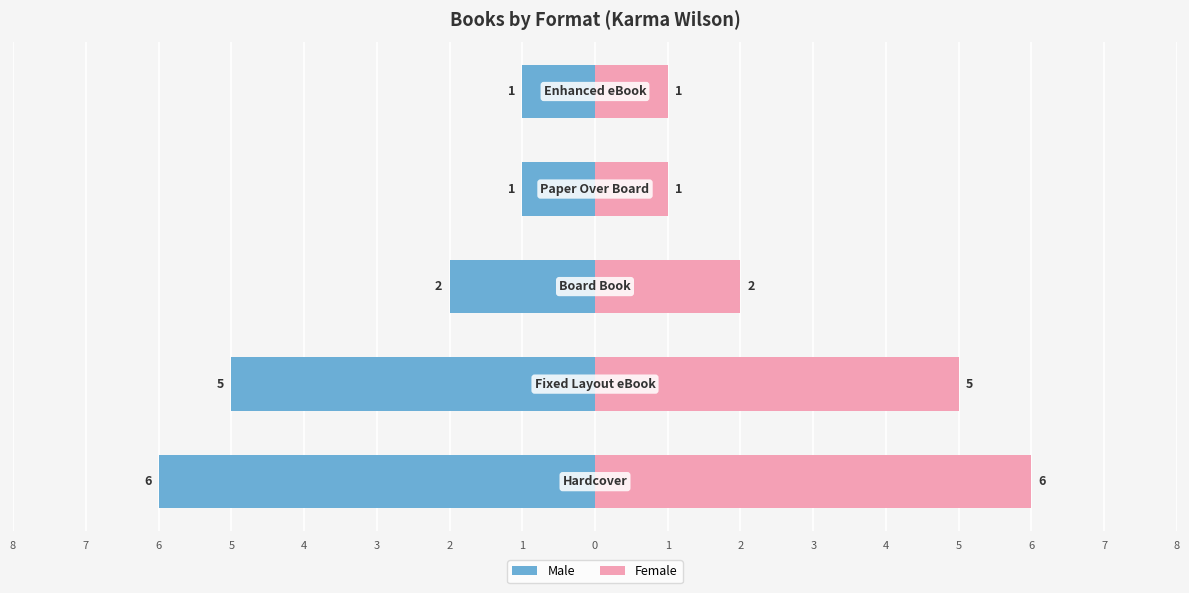

How many data points does each series have?

5